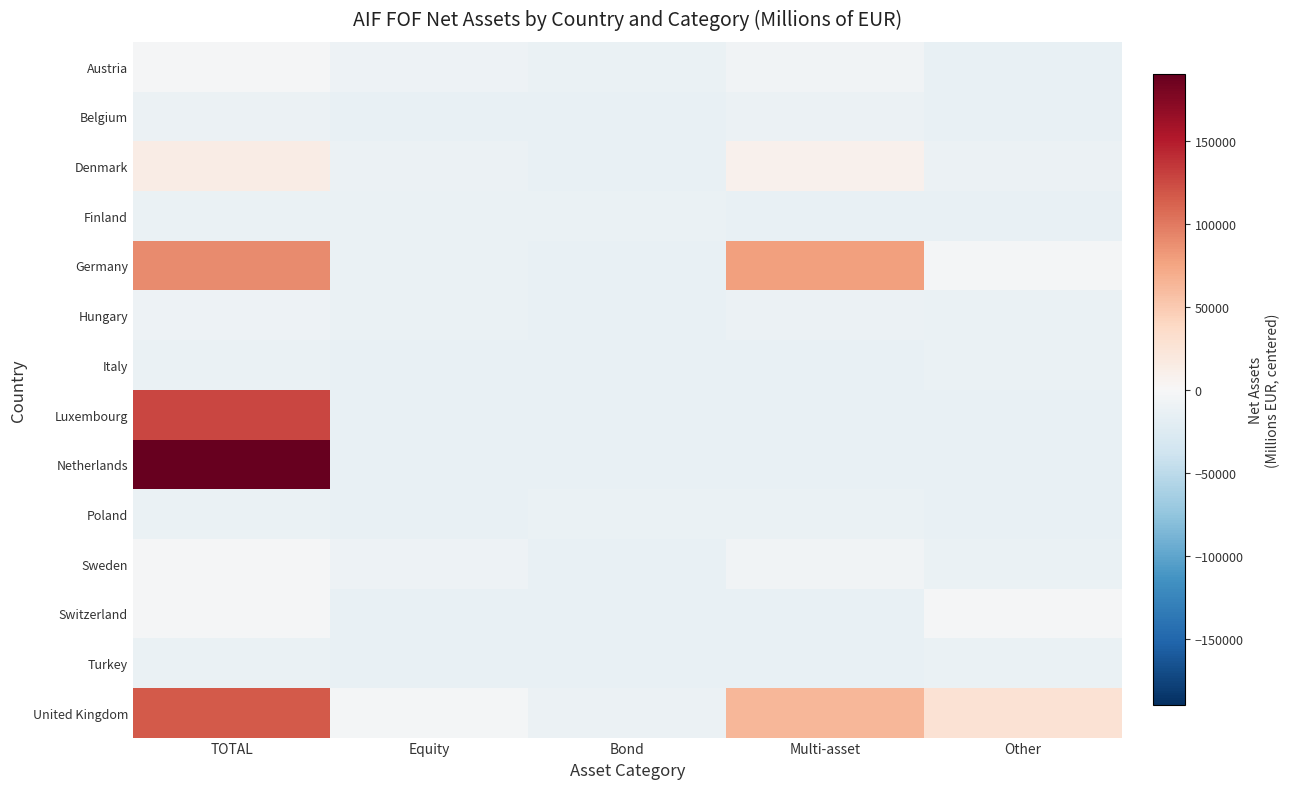

At how many categories does at least one series exceed 102993?

1